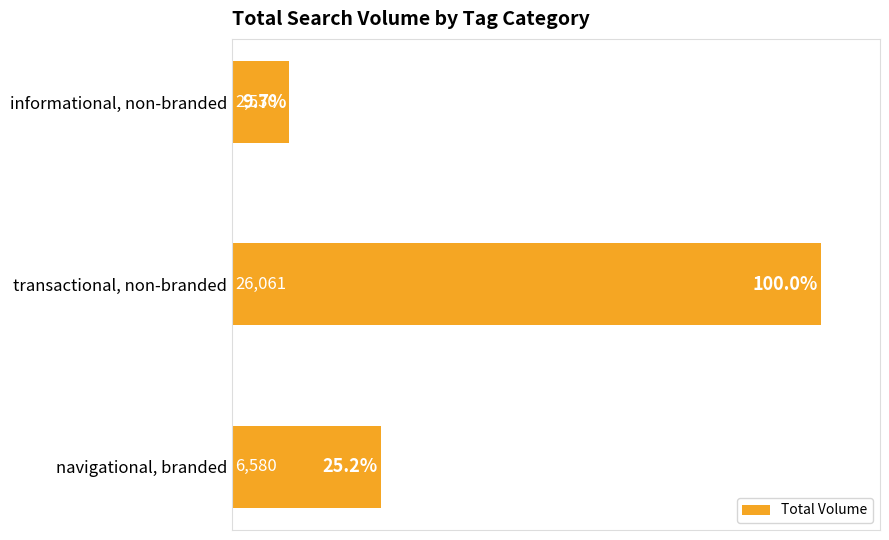

Does the chart contain any negative values?

No